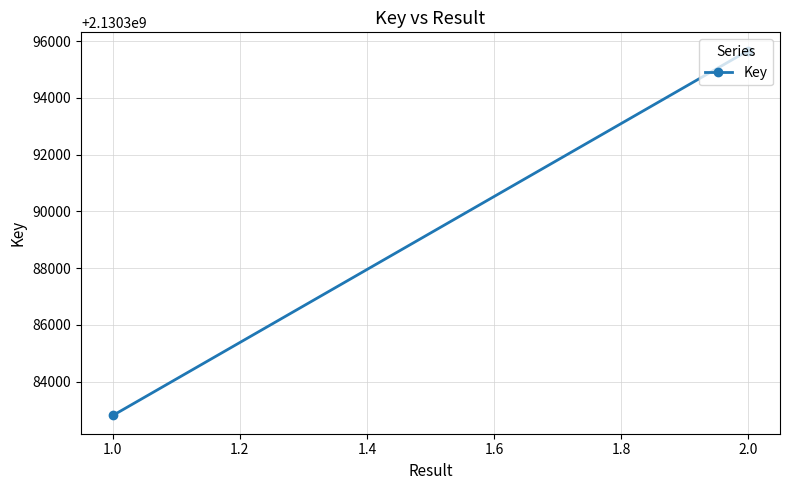

Approximately how many times larger is the value at 1.0 compared to 2.0?

1.0